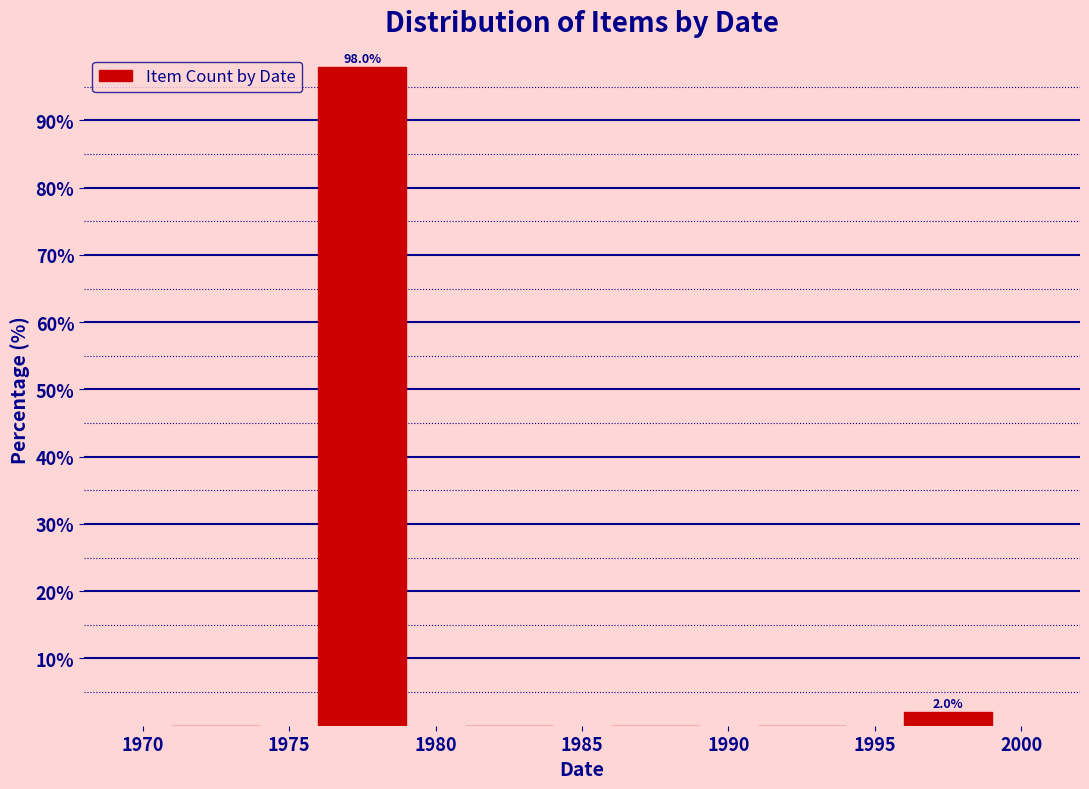

Which range on the x-axis has the tallest bar?

1975 to 1980